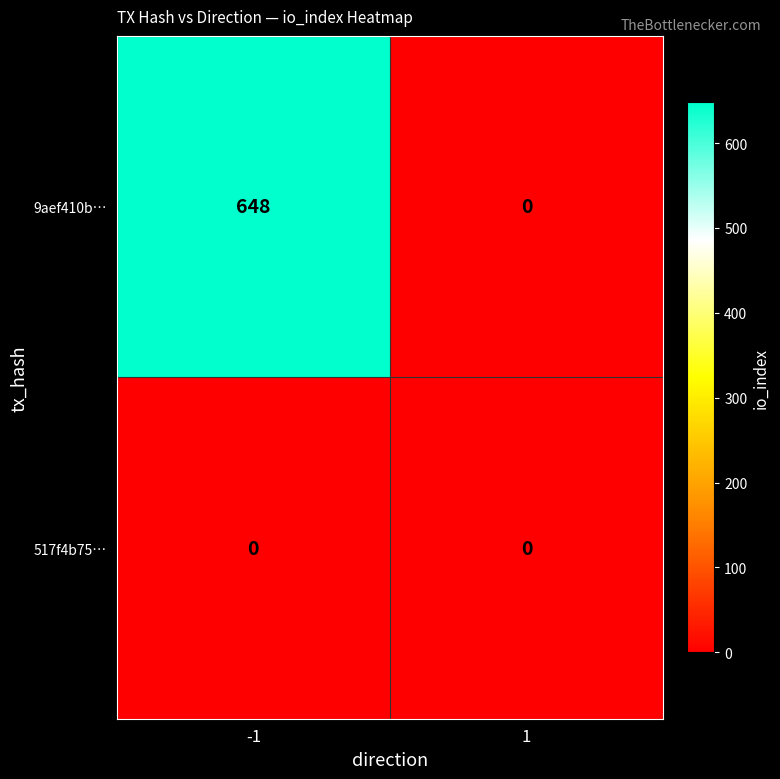

Reading right to left, extract all data points from this chart.

9aef410b…: 1=0	-1=648
517f4b75…: 1=0	-1=0